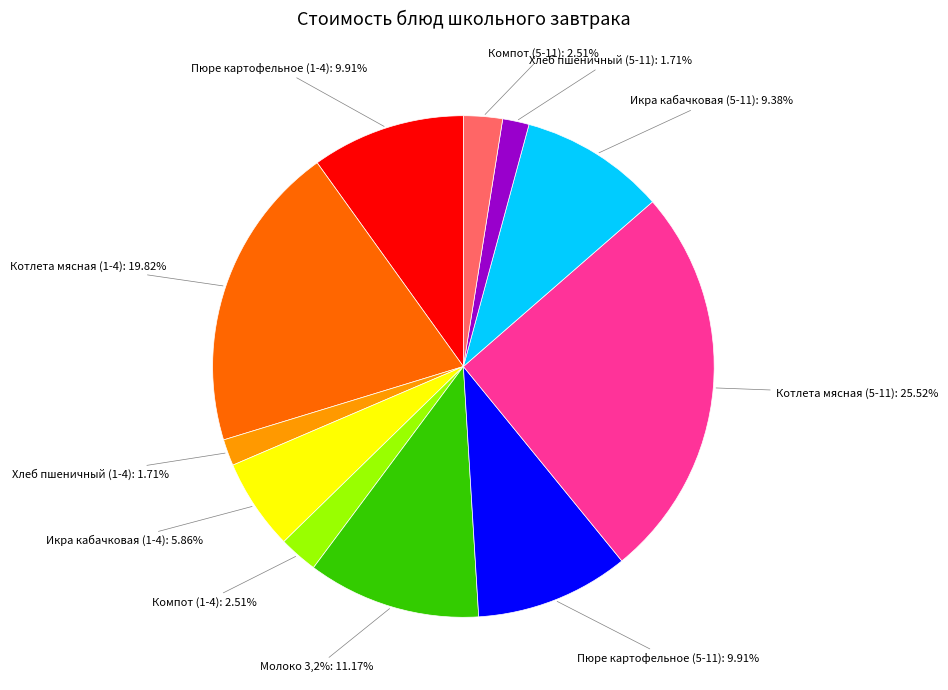

Does any single category account for the majority?

No